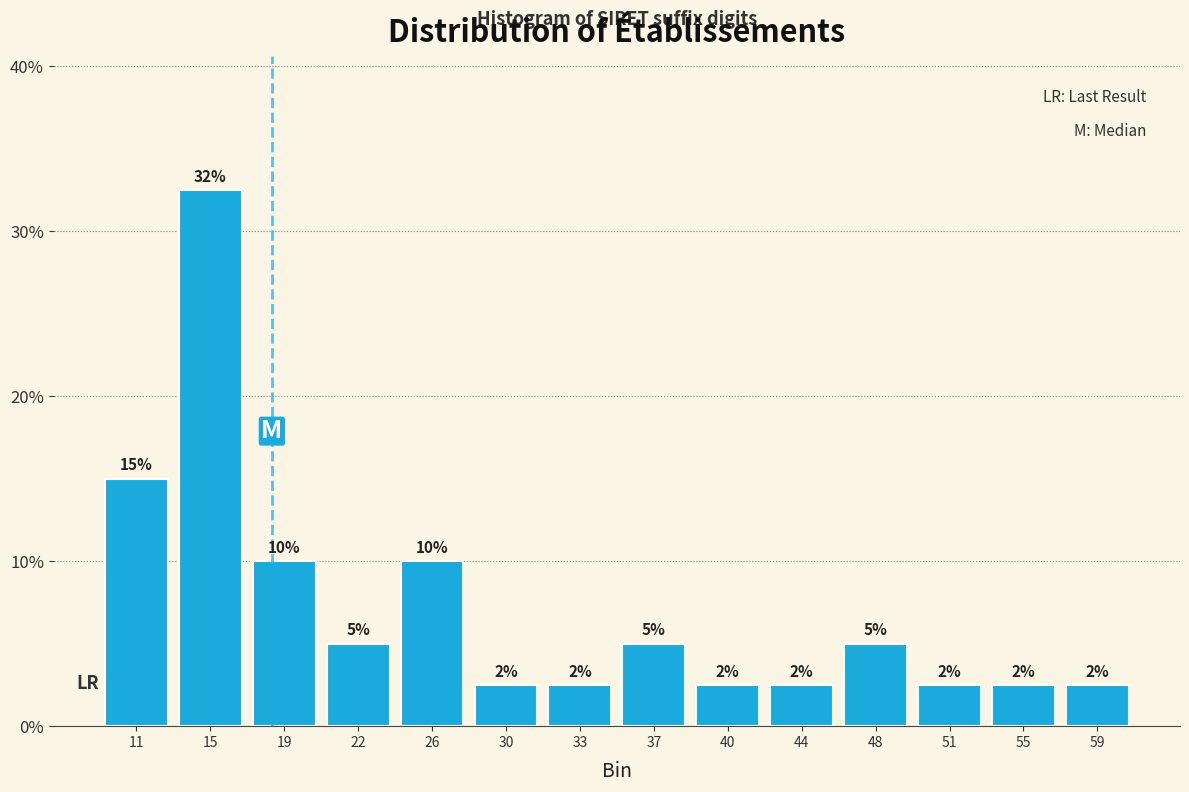

Does the chart contain any negative values?

No